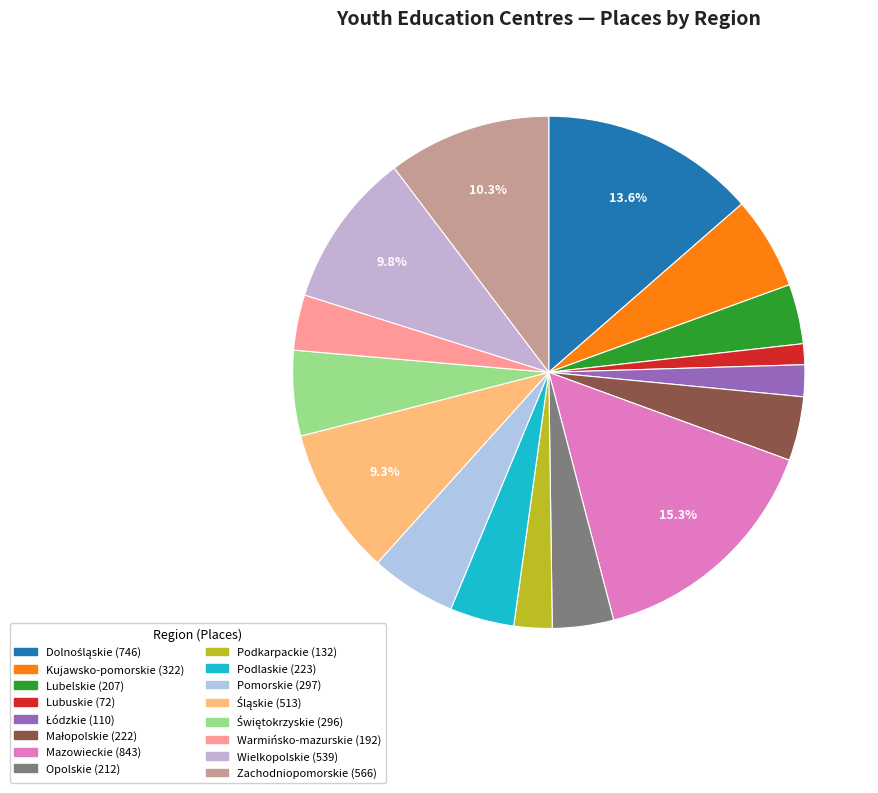

Rank the categories by value from highest to lowest.

Mazowieckie, Dolnośląskie, Zachodniopomorskie, Wielkopolskie, Śląskie, Kujawsko-pomorskie, Pomorskie, Świętokrzyskie, Podlaskie, Małopolskie, Opolskie, Lubelskie, Warmińsko-mazurskie, Podkarpackie, Łódzkie, Lubuskie